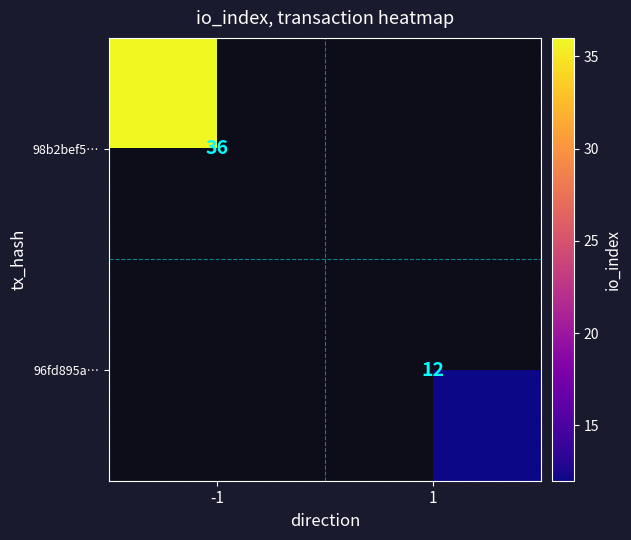

The value of 96fd895a… at 1 is 12. True or false?

True